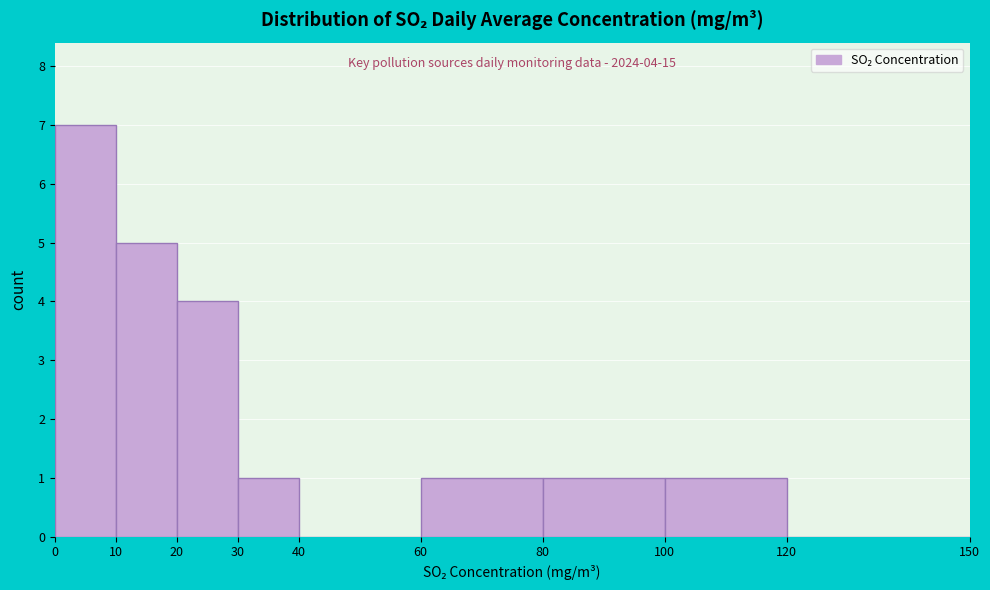

Over which range of the x-axis is the bar tallest?

0 to 10